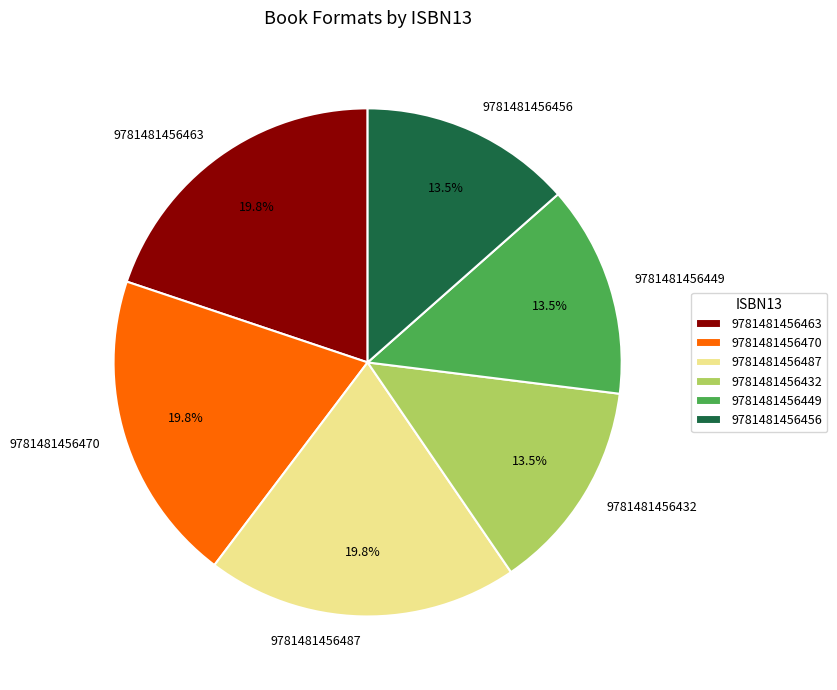

True or false: 9781481456463 accounts for 20% of the total.

True